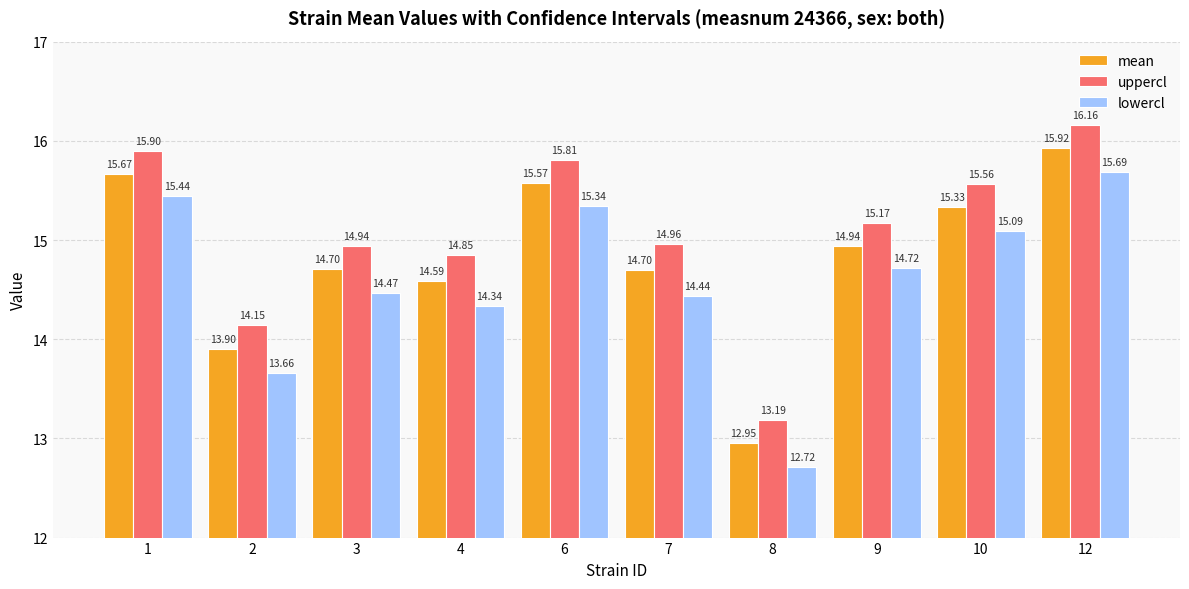

What is the spread (max minus min) of values at 12?

0.5